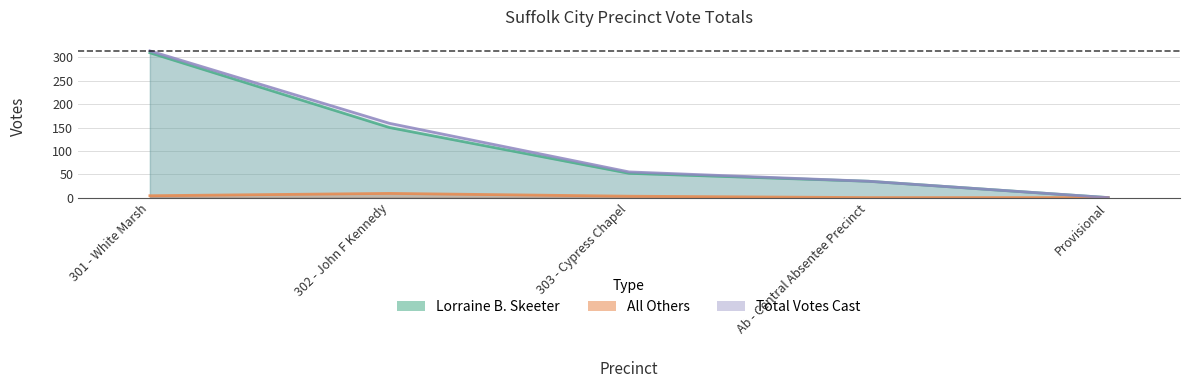

What is the sum of the Lorraine B. Skeeter values at Provisional and 303 - Cypress Chapel?

52